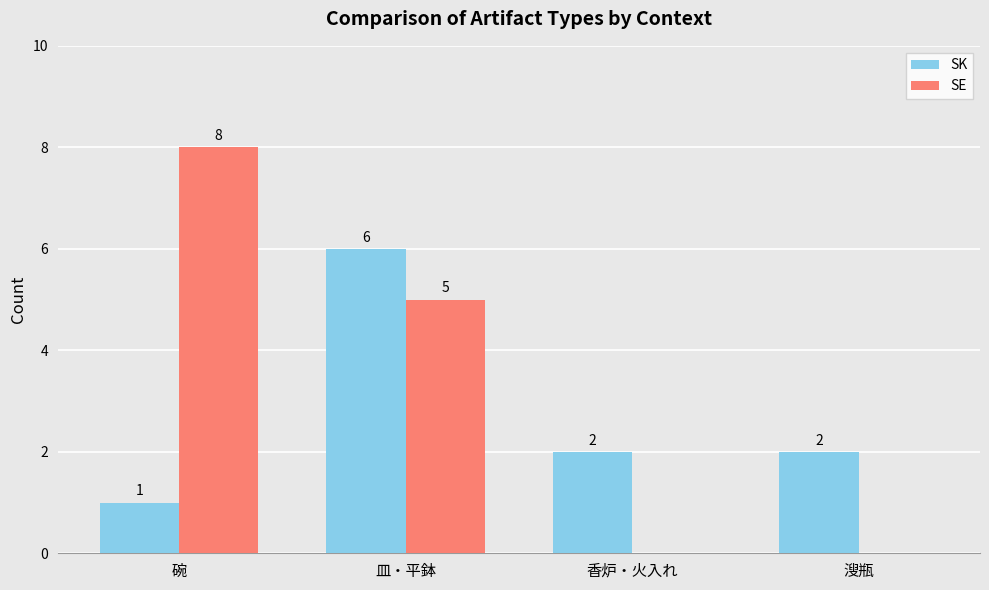

What value does the SE series have at 皿・平鉢?

5